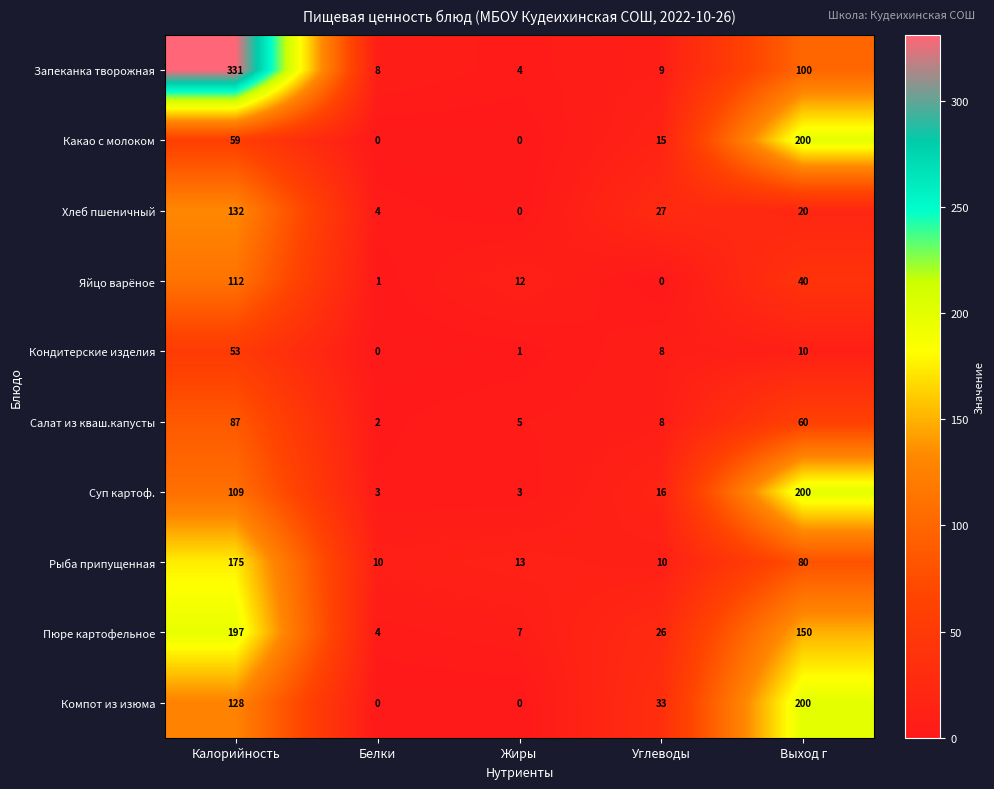

What is the spread (max minus min) of values at Жиры?

13